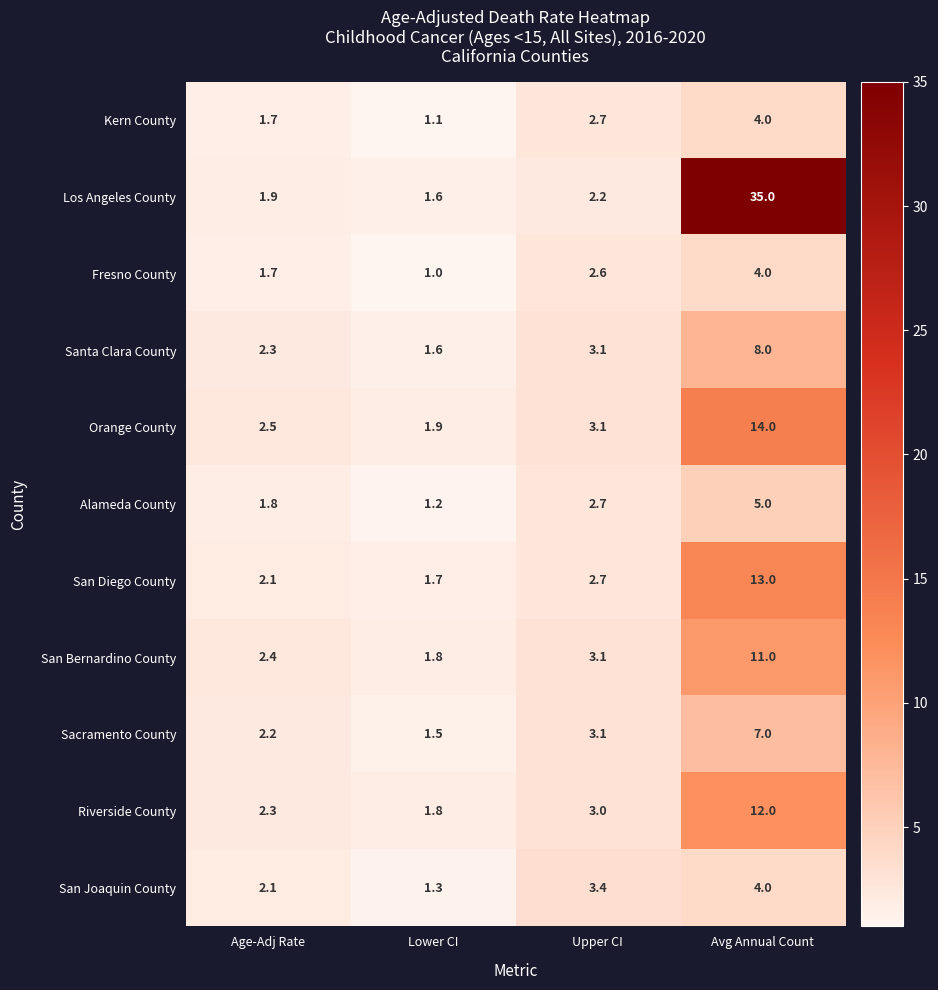

Which category has the highest value in the Riverside County series?

Avg Annual Count